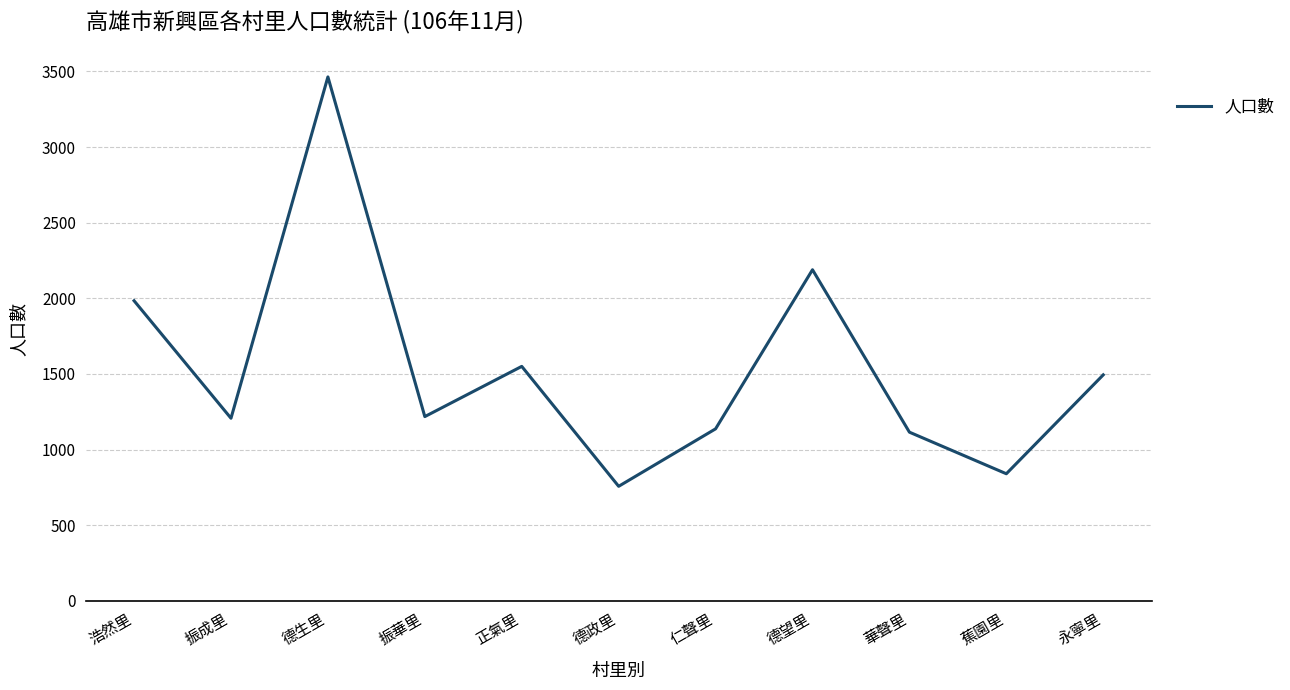

Approximately how many times larger is the value at 德望里 compared to 德政里?

2.9